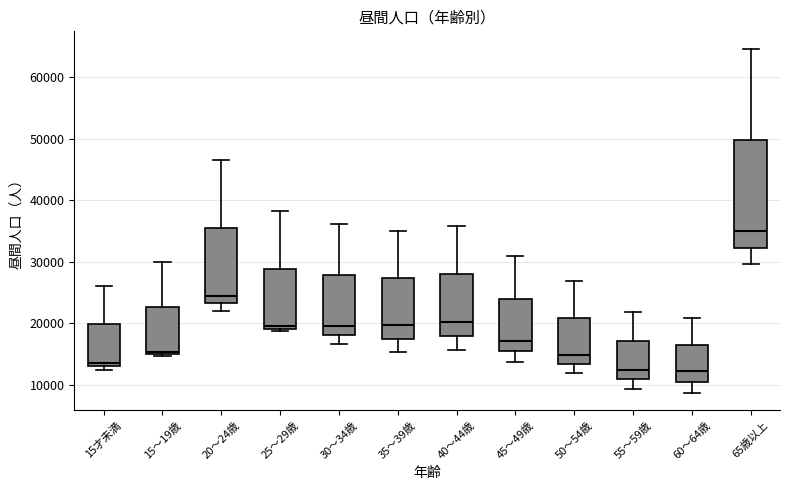

Where does the lower whisker of the box for 60～64歳 end on the y-axis? The values are not printed on the chart, so give them approximately, as read against the axis.

9000